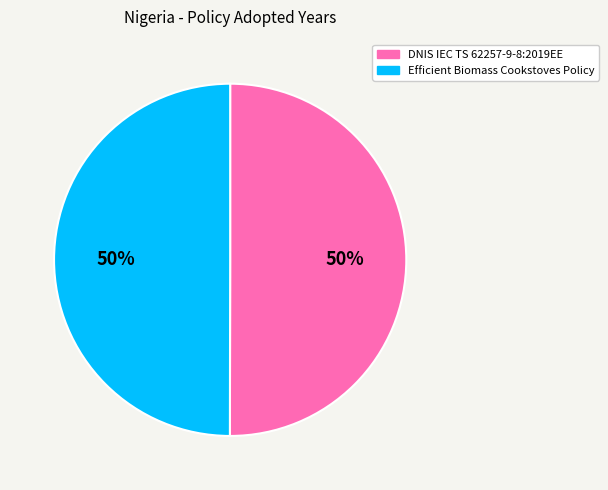

To the nearest percent, what portion does Efficient Biomass Cookstoves Policy represent?

50%